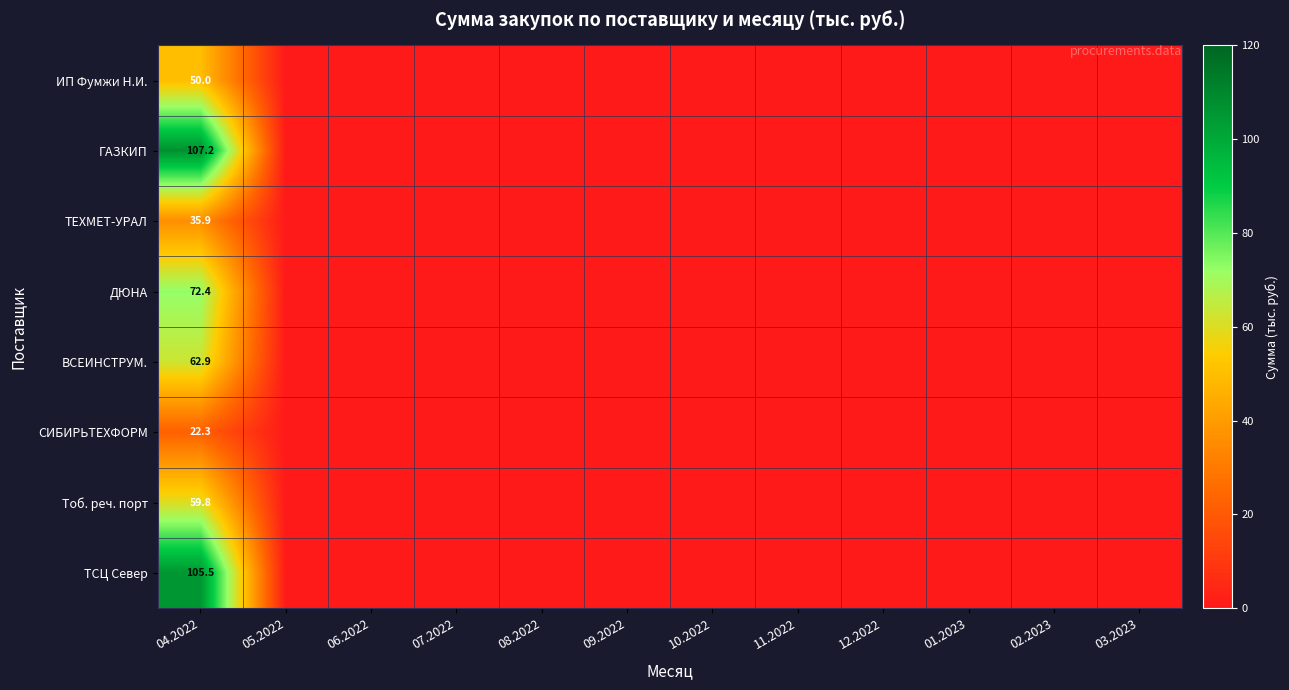

Is it true that ВСЕИНСТРУМ. equals 62.9 at 04.2022?

True